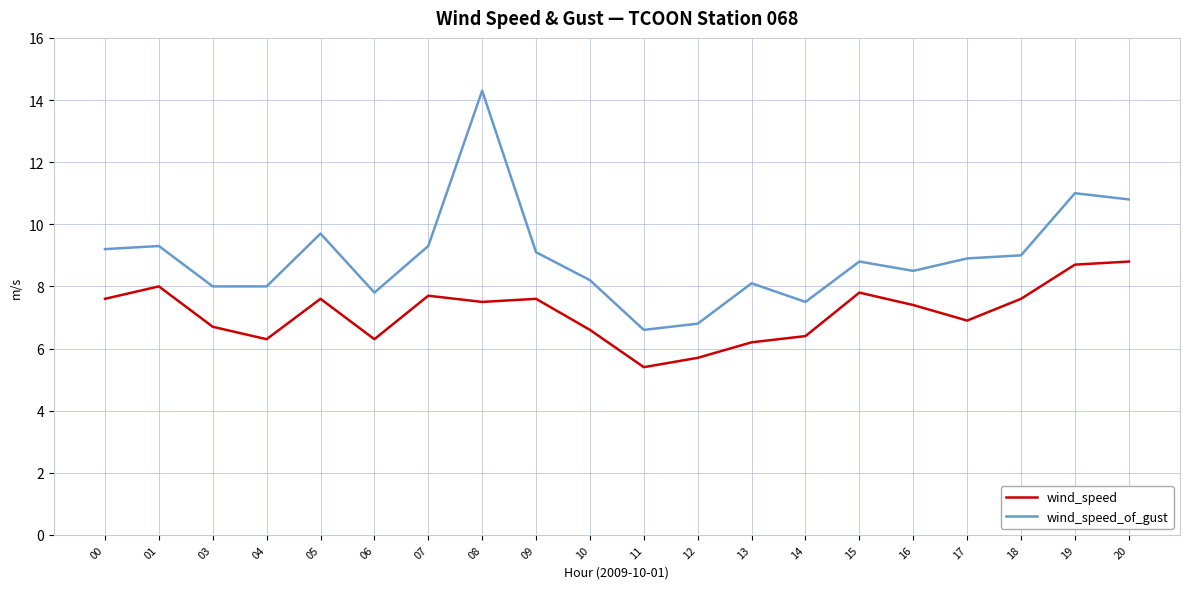

Reading left to right, what are all the values shown in this chart?

wind_speed: 7.6	8.0	6.7	6.3	7.6	6.3	7.7	7.5	7.6	6.6	5.4	5.7	6.2	6.4	7.8	7.4	6.9	7.6	8.7	8.8
wind_speed_of_gust: 9.2	9.3	8.0	8.0	9.7	7.8	9.3	14.3	9.1	8.2	6.6	6.8	8.1	7.5	8.8	8.5	8.9	9.0	11.0	10.8